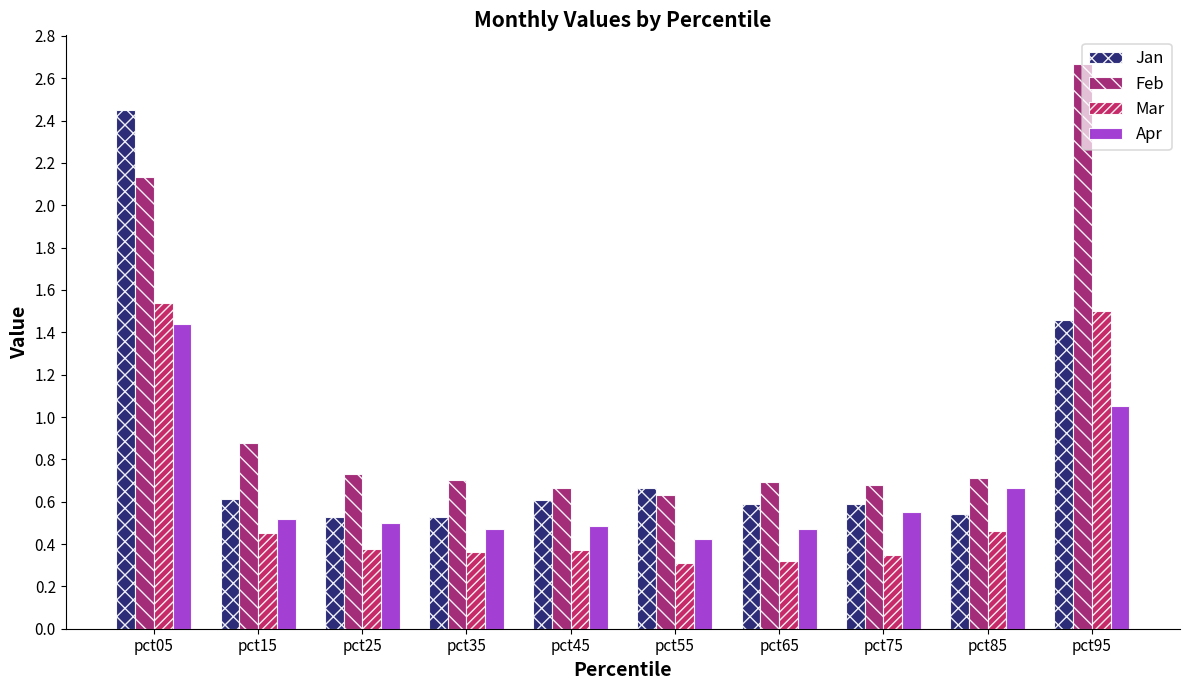

Which series has the largest range (max minus min)?

Feb